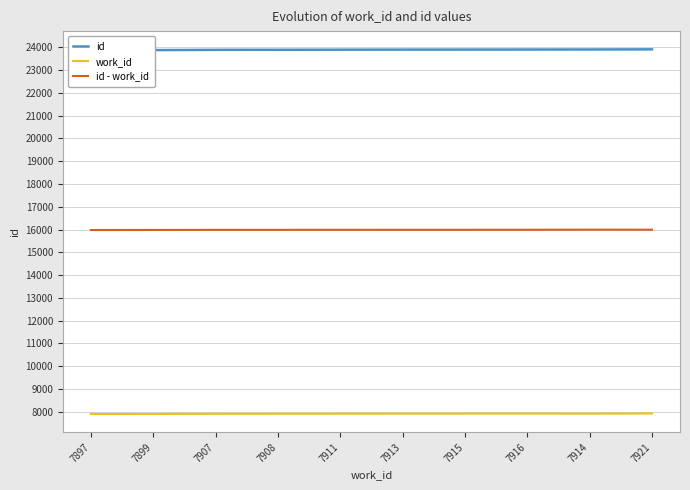

What is the difference between the highest and lowest values at 7911?

15988